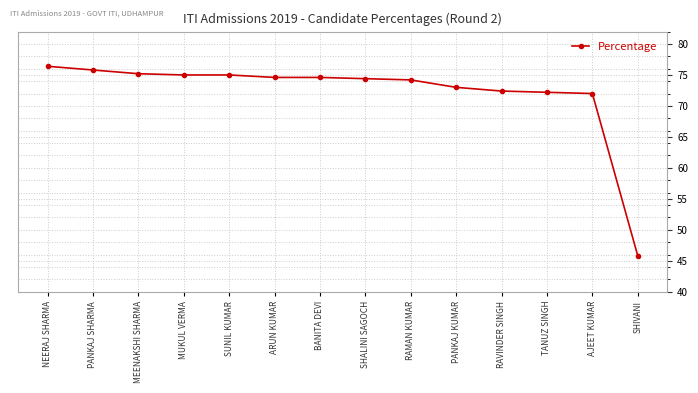

The value at NEERAJ SHARMA is 76.4. True or false?

True